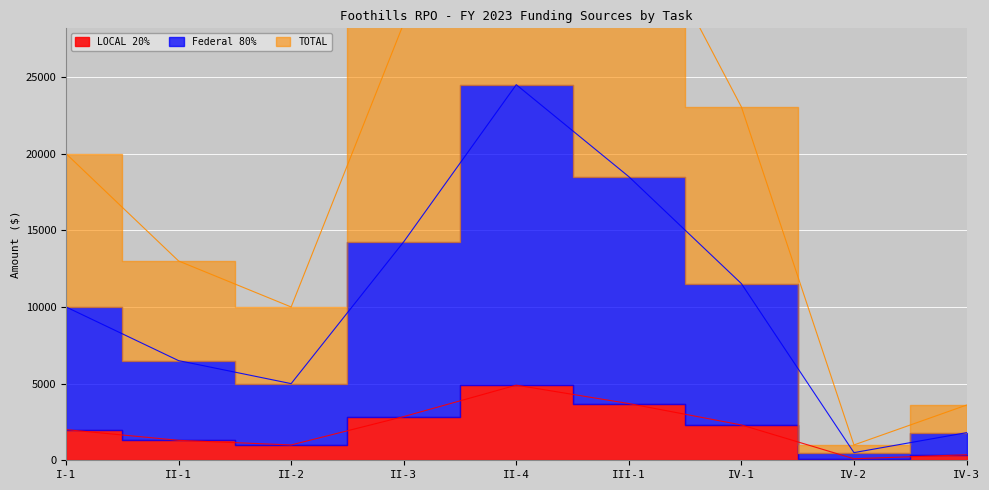

Which has a higher value, IV-1 or IV-2?

IV-1